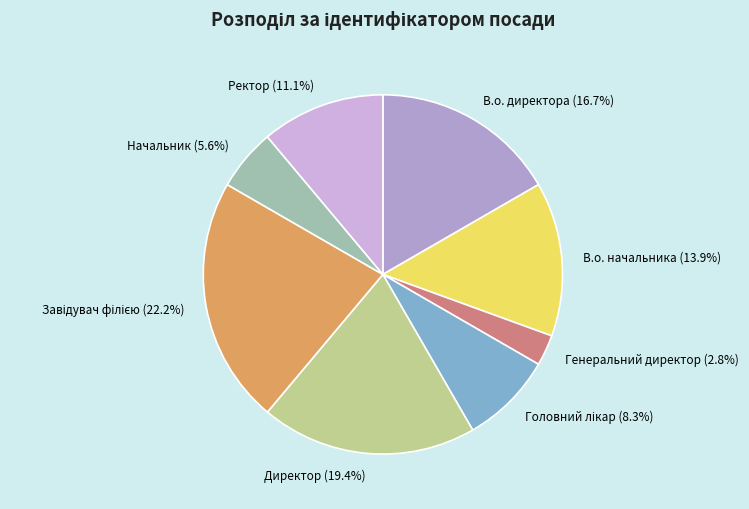

Is there a majority slice in this chart?

No